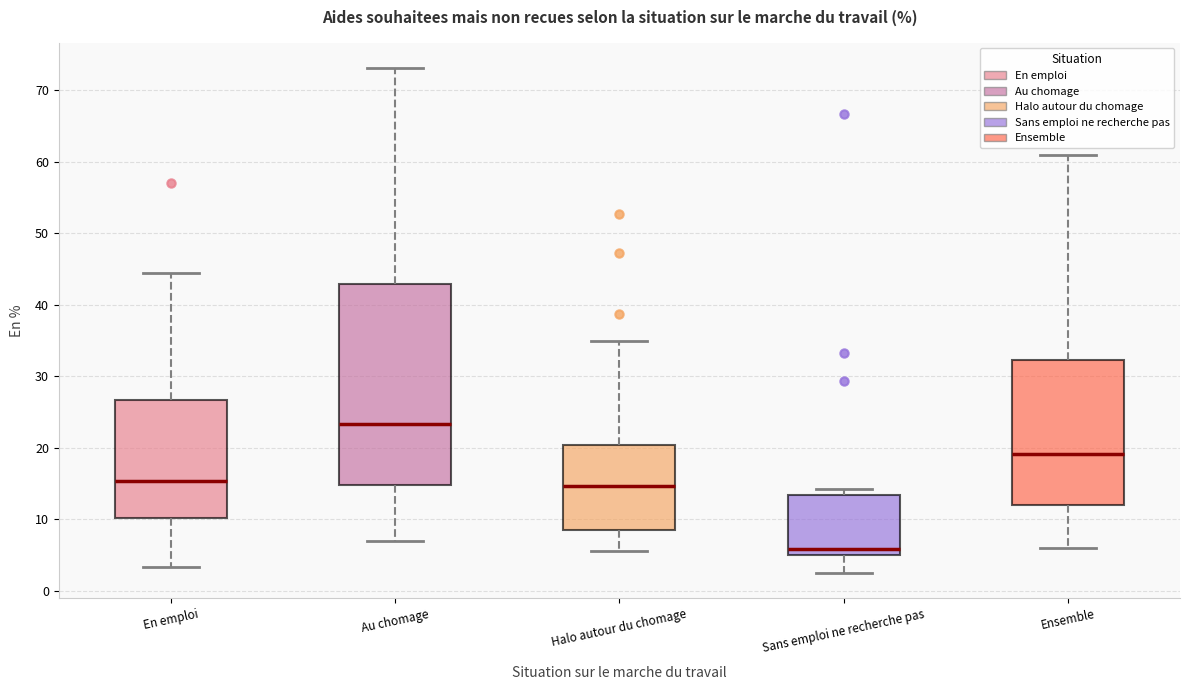

Reading left to right, read every box against the y-axis: the position of its median line, the range the box covers, and the ends of its whiskers. The values are not printed on the chart, so give them approximately, as read against the axis.

En emploi: median 15, box 10 to 27, whiskers 3 to 44
Au chomage: median 23, box 15 to 43, whiskers 7 to 73
Halo autour du chomage: median 15, box 9 to 20, whiskers 6 to 35
Sans emploi ne recherche pas: median 6, box 5 to 13, whiskers 3 to 14
Ensemble: median 19, box 12 to 32, whiskers 6 to 61